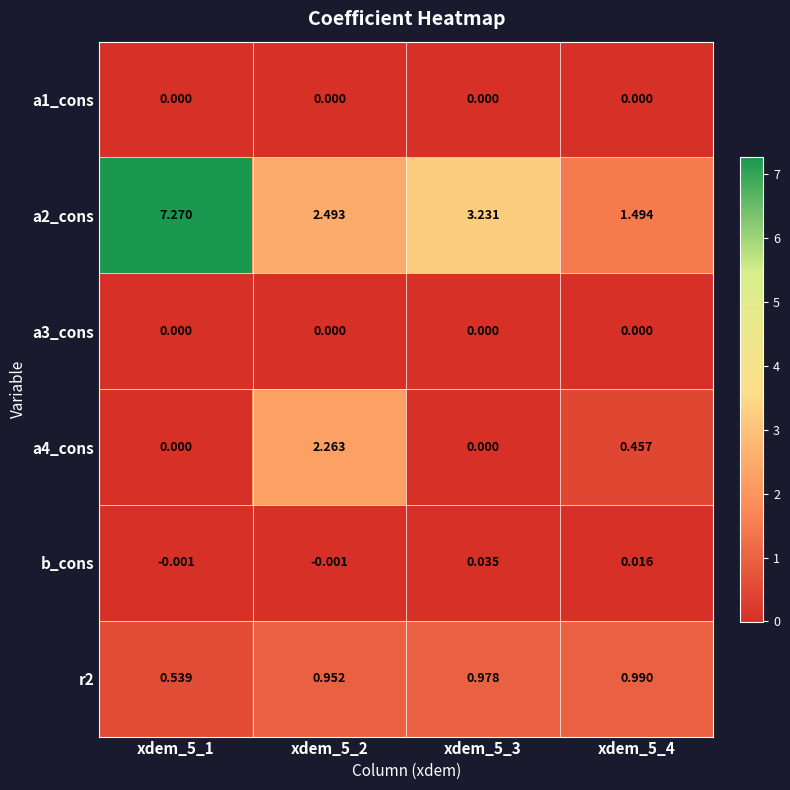

Is the value of b_cons at xdem_5_1 greater than the value of a3_cons at xdem_5_2?

No